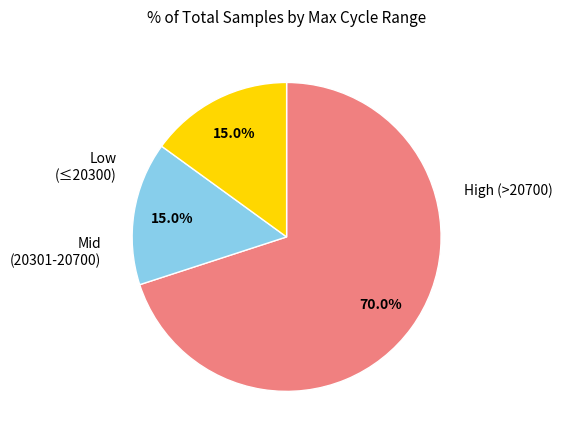

Count the number of slices in the pie.

3